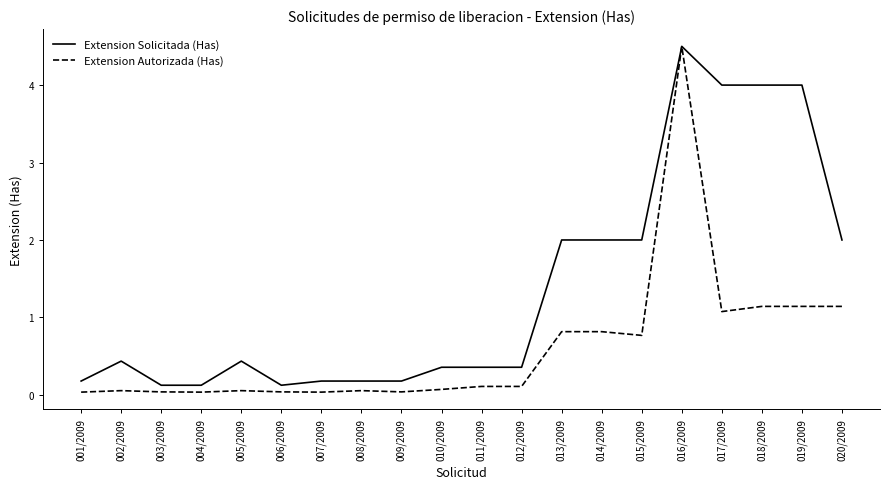

Rank the series by their average value, from lowest to highest.

Extension Autorizada (Has), Extension Solicitada (Has)